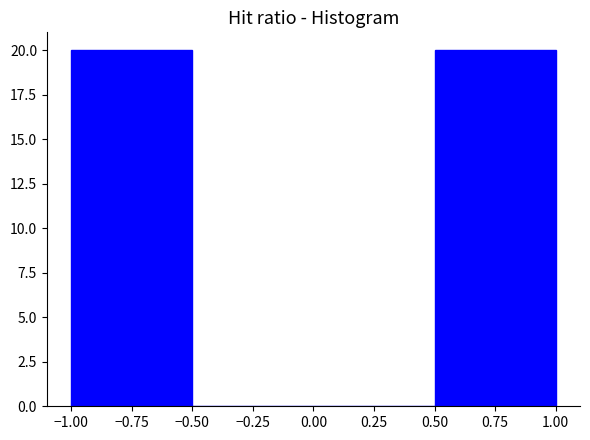

Reading left to right, transcribe this chart: for each bar, give the range it covers on the x-axis and its height. The values are not printed on the chart, so give them approximately, as read against the axis.

-1.00 to -0.50: 20
-0.50 to 0.00: 0
0.00 to 0.50: 0
0.50 to 1.00: 20